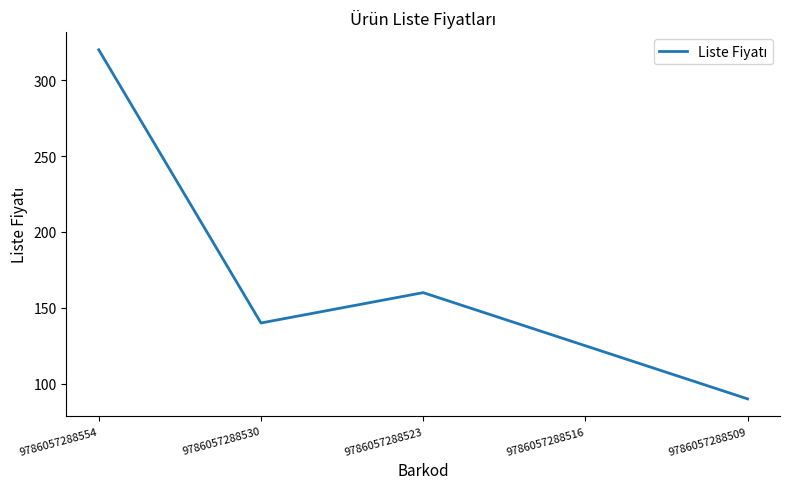

How many interior local valleys (lower than both neighbors) does the data have?

1